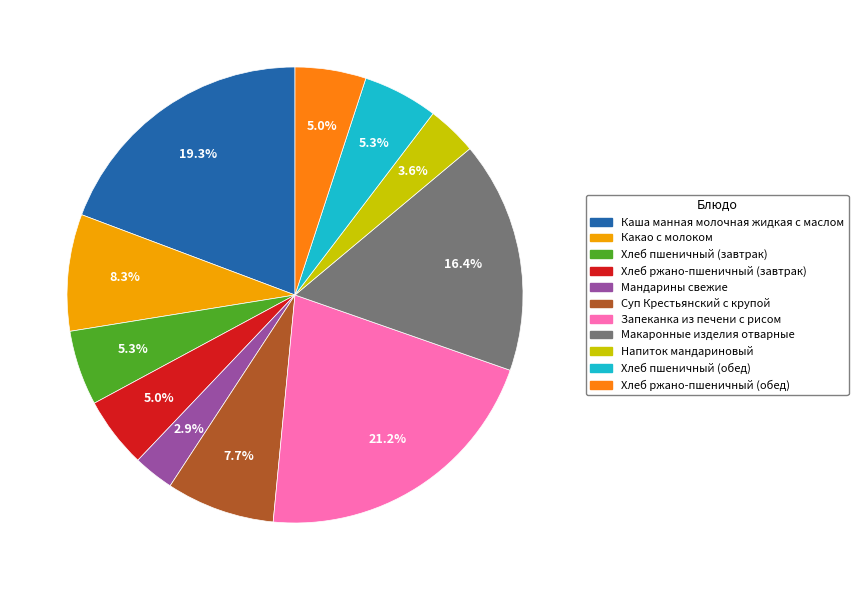

To the nearest percent, what is the combined percentage of Суп Крестьянский с крупой and Макаронные изделия отварные?

24%